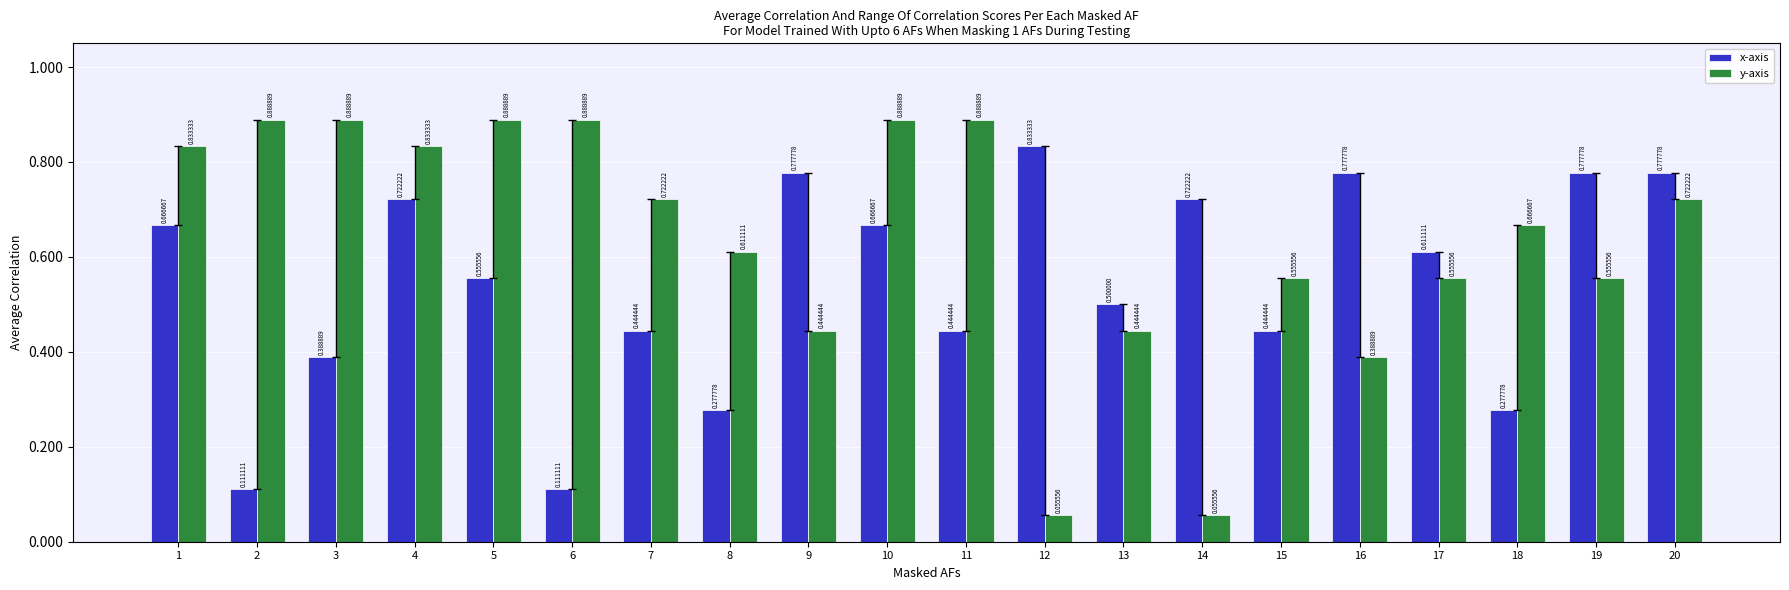

Rank the series by their maximum value, from highest to lowest.

y-axis, x-axis